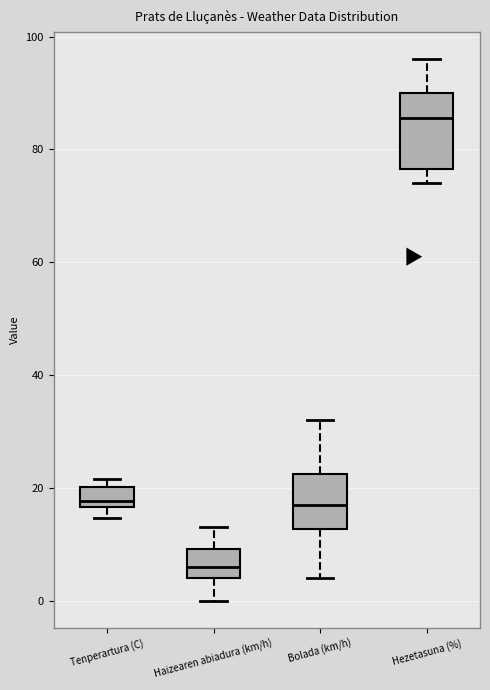

Comparing the boxes themselves (not the whiskers), which one is the tallest?

Hezetasuna (%)